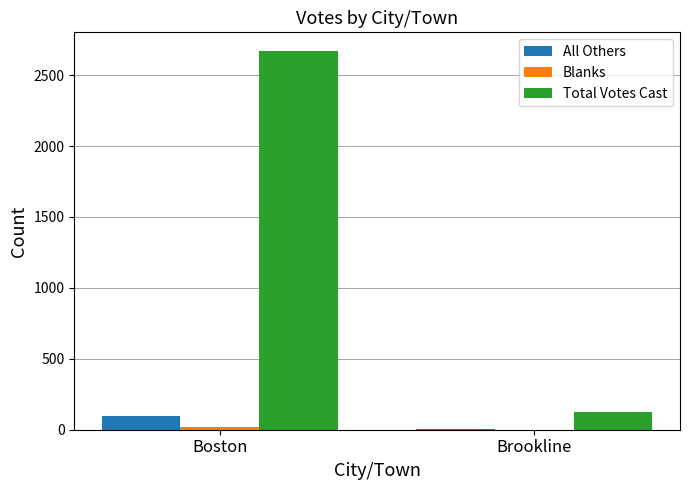

At which category is the sum across all series the highest?

Boston